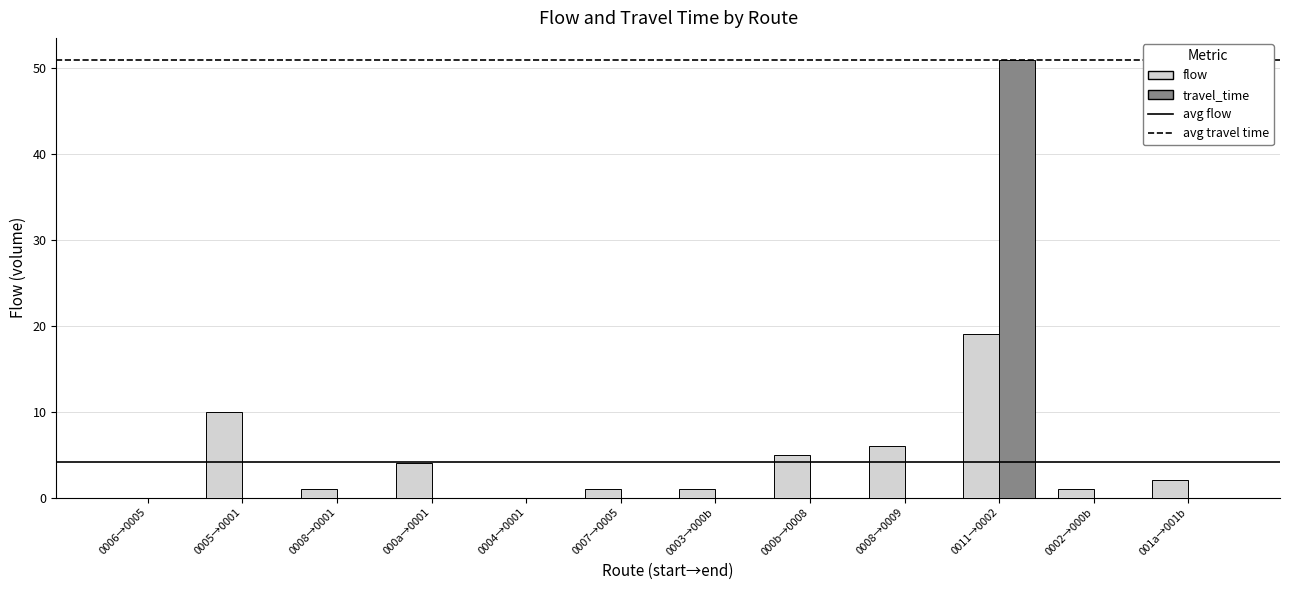

Does the chart contain stacked bars?

No